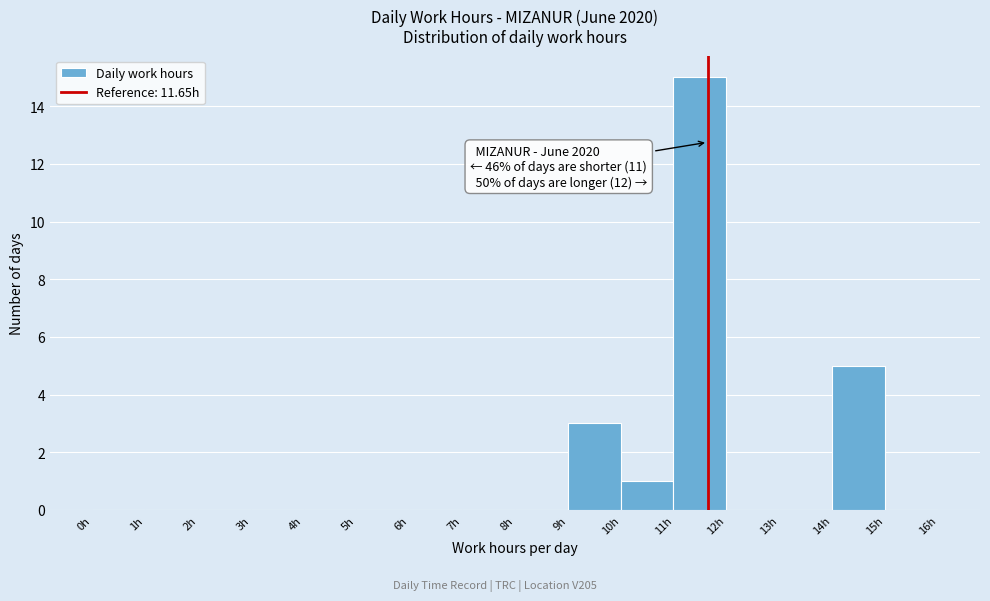

Over which range of the x-axis is the bar tallest?

11 to 12